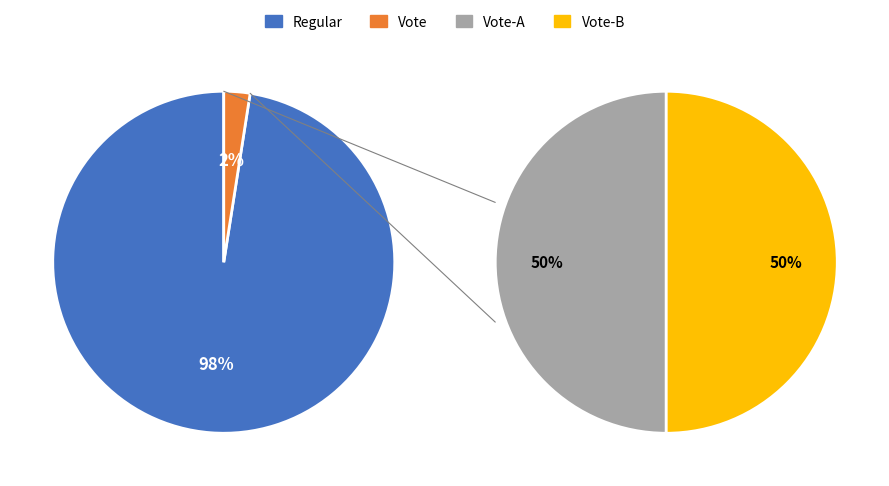

Count the number of slices in the pie.

2